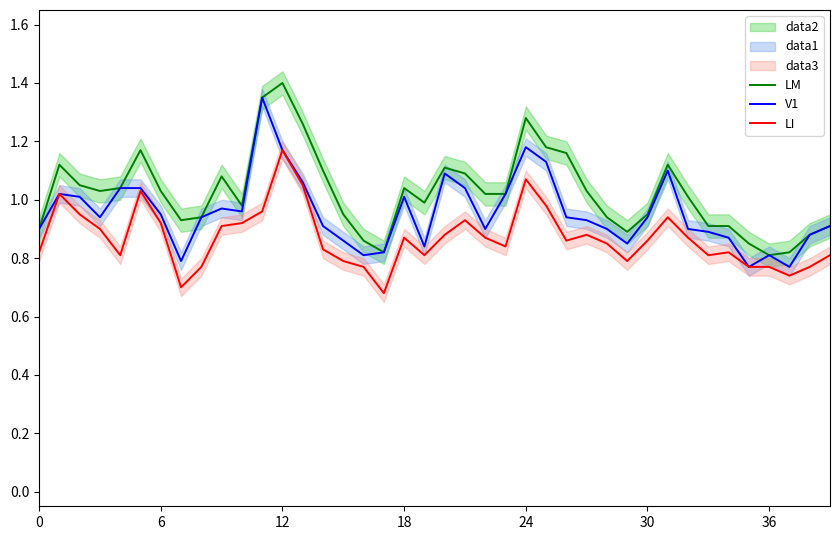

How many values in the LM series are below 1?

18